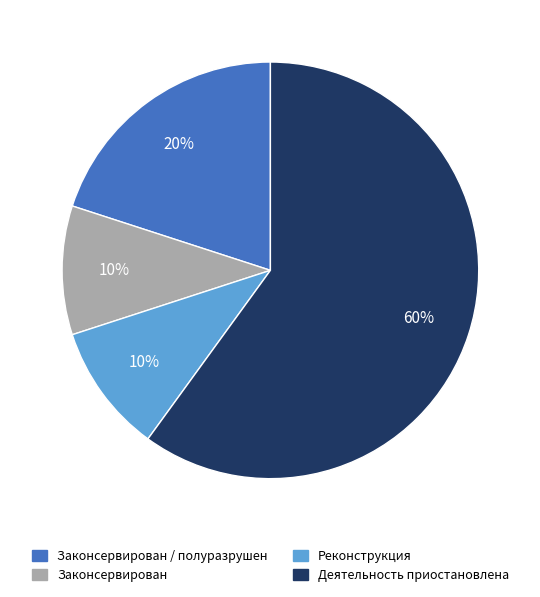

Approximately how many times larger is the value at Реконструкция compared to Законсервирован / полуразрушен?

0.5